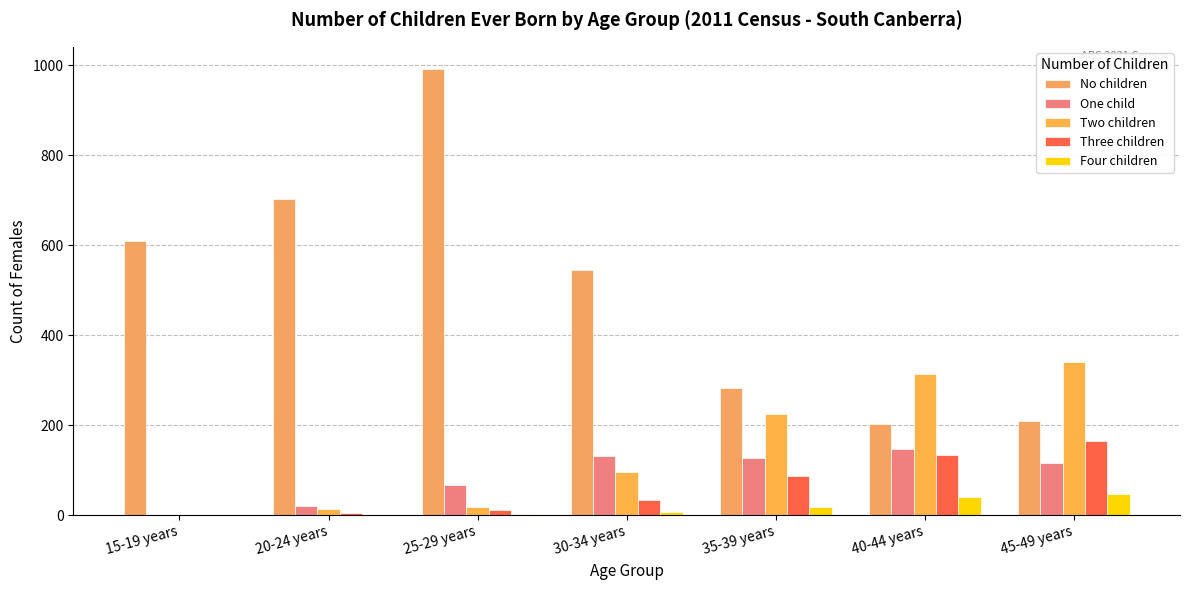

Reading left to right, list all the values displayed in this chart.

No children: 15-19 years=609	20-24 years=702	25-29 years=992	30-34 years=546	35-39 years=283	40-44 years=202	45-49 years=209
One child: 15-19 years=0	20-24 years=20	25-29 years=68	30-34 years=131	35-39 years=128	40-44 years=146	45-49 years=115
Two children: 15-19 years=0	20-24 years=14	25-29 years=19	30-34 years=95	35-39 years=224	40-44 years=315	45-49 years=340
Three children: 15-19 years=0	20-24 years=4	25-29 years=12	30-34 years=34	35-39 years=87	40-44 years=133	45-49 years=165
Four children: 15-19 years=0	20-24 years=0	25-29 years=3	30-34 years=8	35-39 years=18	40-44 years=40	45-49 years=46